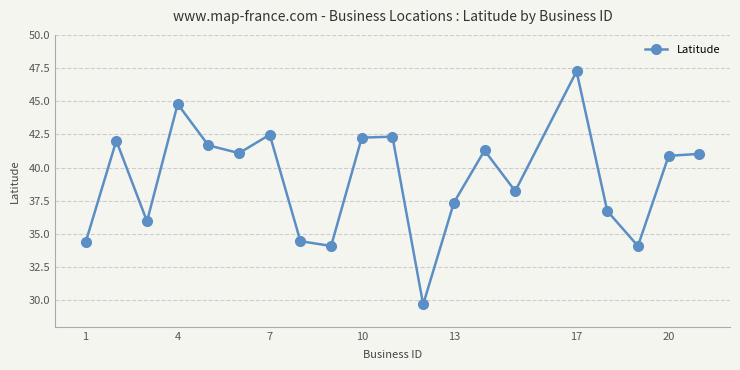

What is the maximum value shown in the chart?

47.3